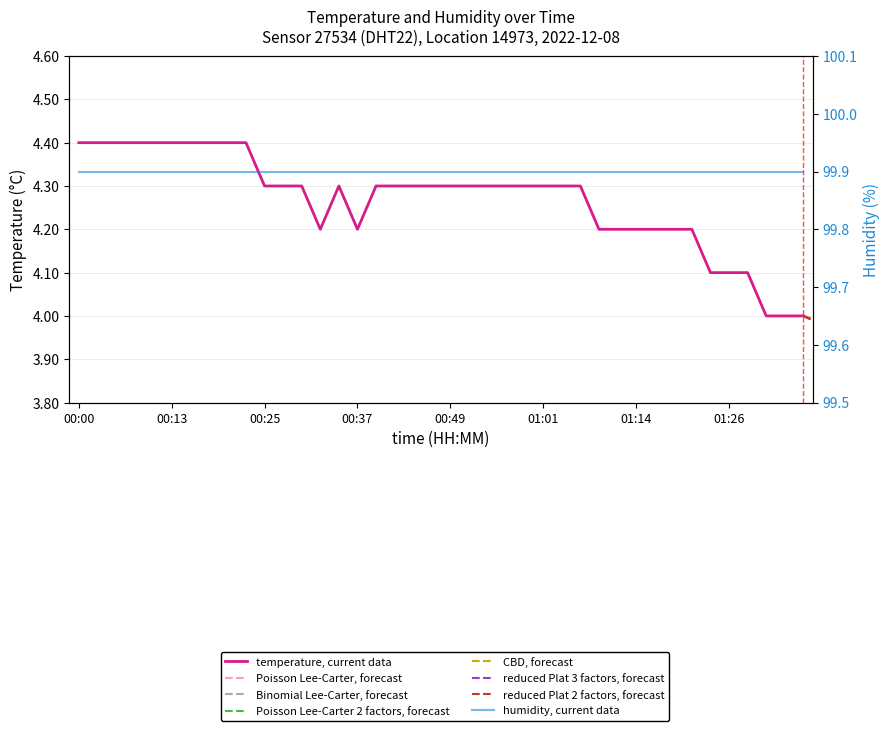

How many interior local valleys (lower than both neighbors) does the data have?

2